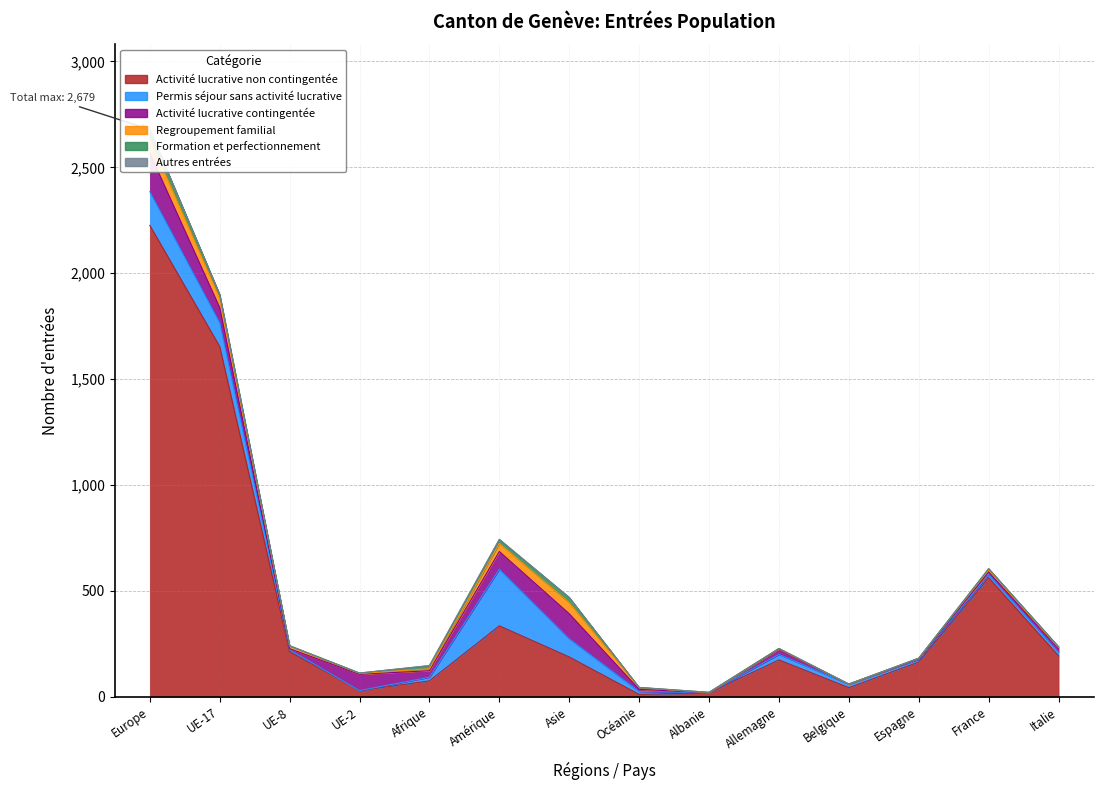

What is the value of the Regroupement familial point at the 6th from the left?

38